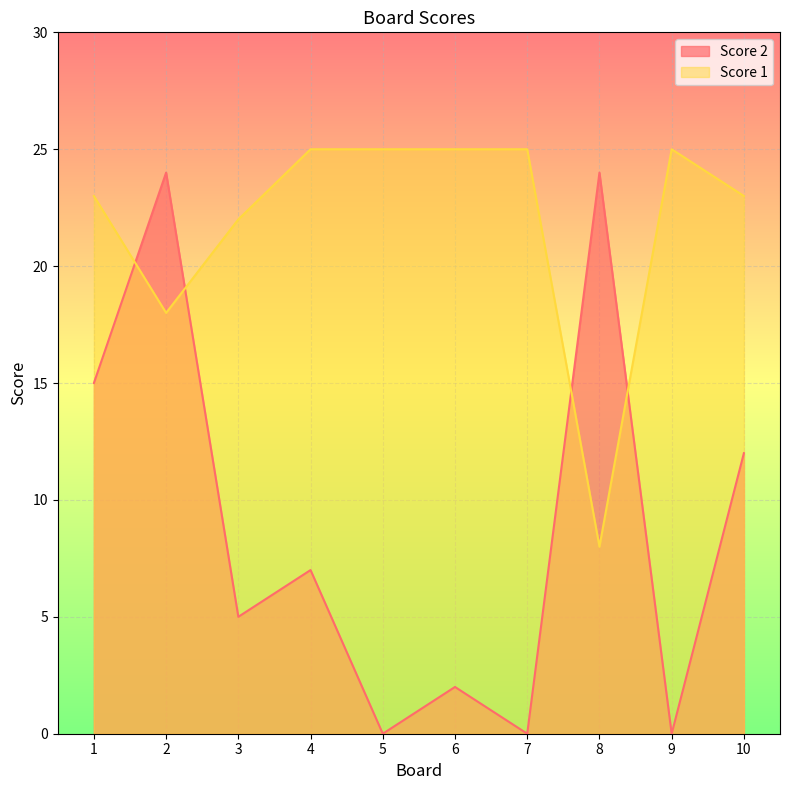

At which category is the sum across all series the highest?

2